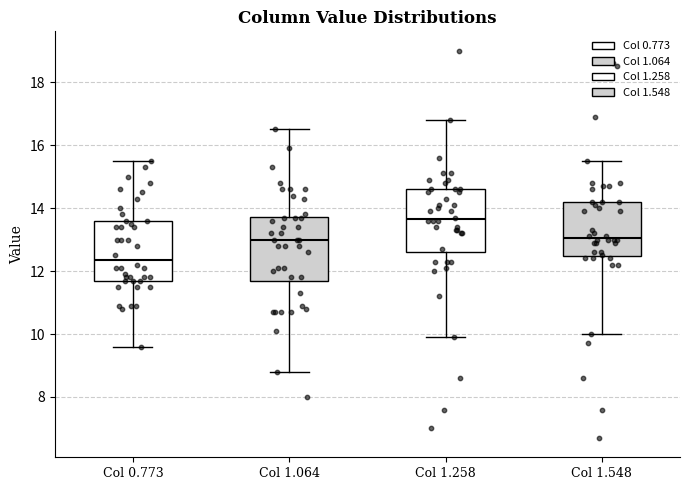

Where does the lower whisker of the box for Col 1.258 end on the y-axis? The values are not printed on the chart, so give them approximately, as read against the axis.

10.0